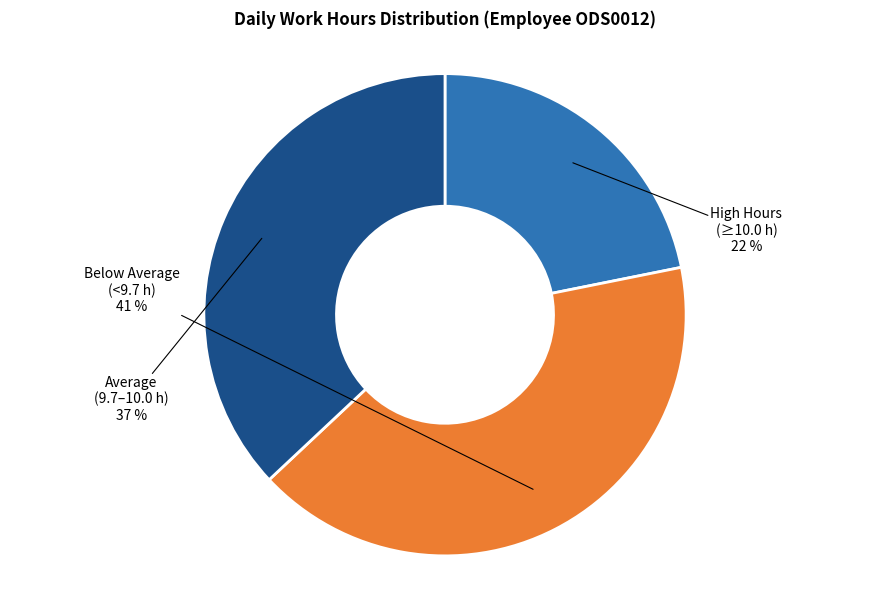

To the nearest percent, what is the difference between the largest and smallest slice percentages?

19%